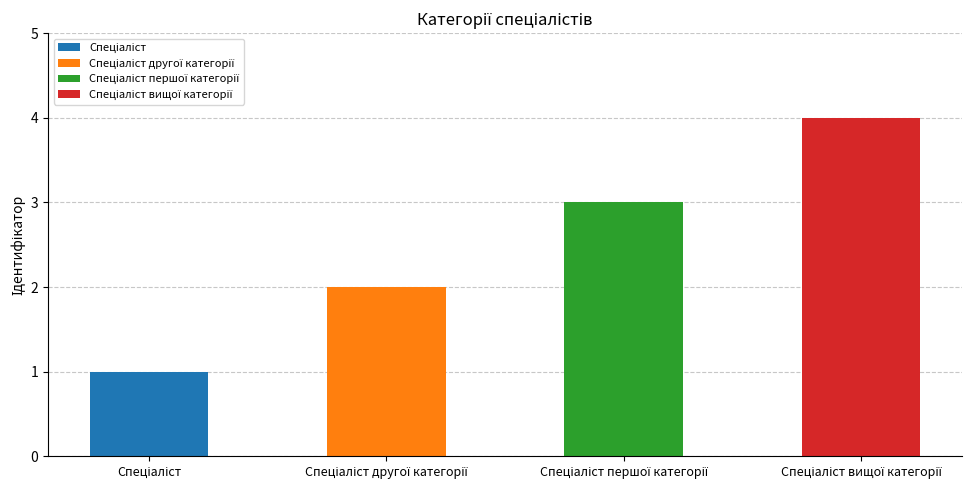

List the labels in order of value, largest first.

Спеціаліст вищої категорії, Спеціаліст першої категорії, Спеціаліст другої категорії, Спеціаліст